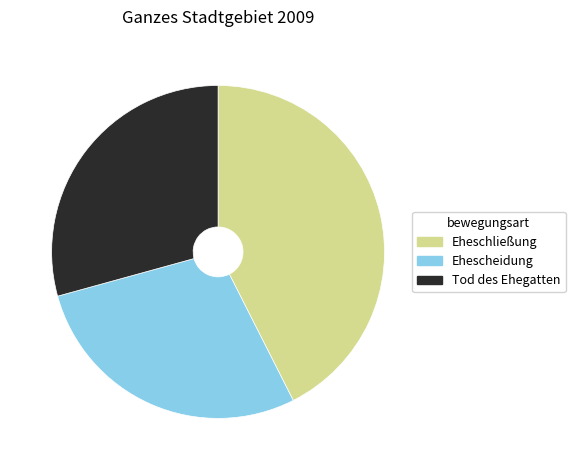

Is the sum of Tod des Ehegatten and Eheschließung greater than half?

Yes